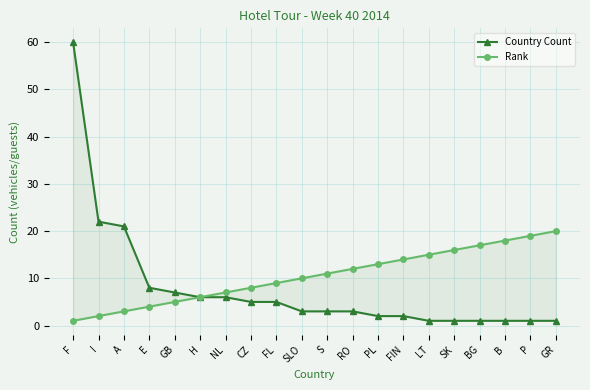

What is the difference between the maximum and second lowest values in the Country Count series?

59